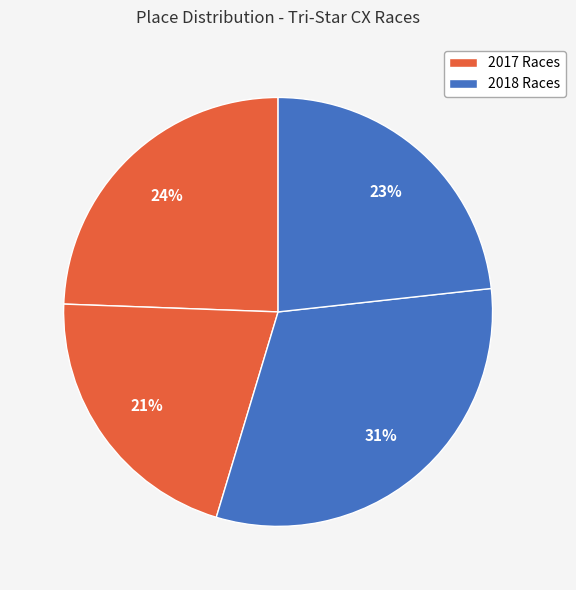

How many segments does this pie chart have?

4